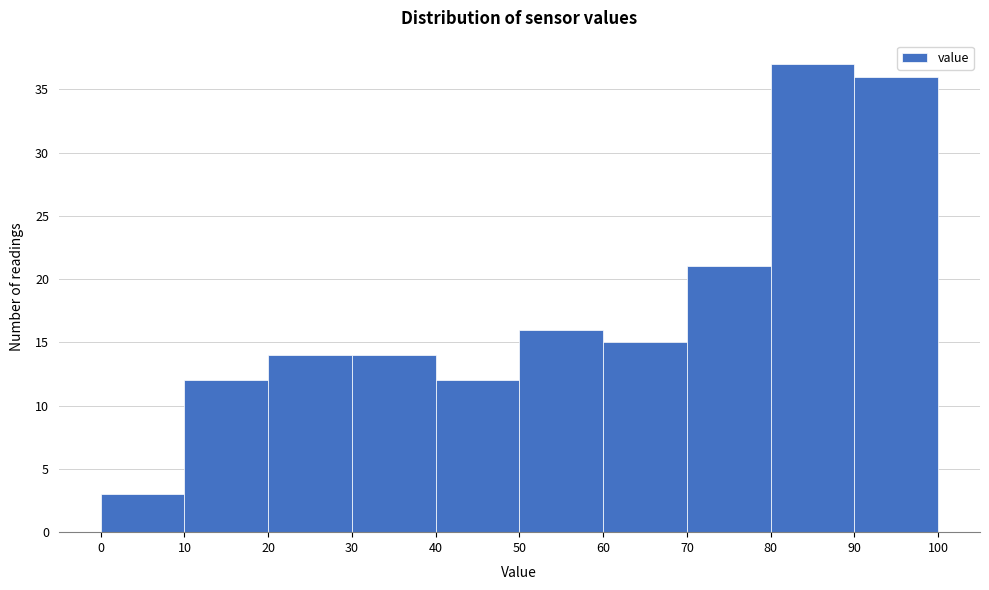

How tall is the bar that spans 70 to 80 on the x-axis? The values are not printed on the chart, so give them approximately, as read against the axis.

21